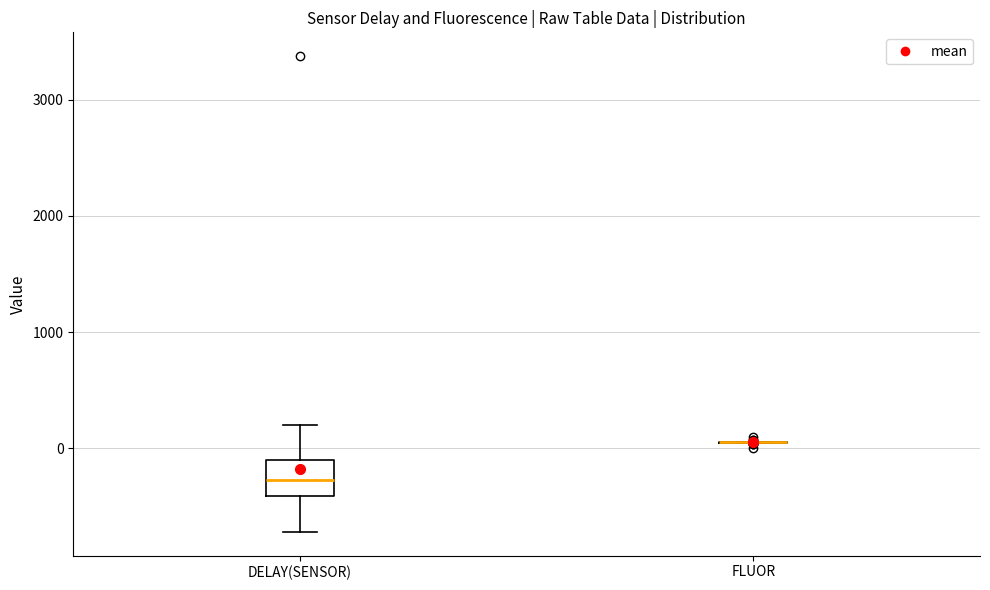

Which box is the tallest, from its lower edge to its upper edge?

DELAY(SENSOR)